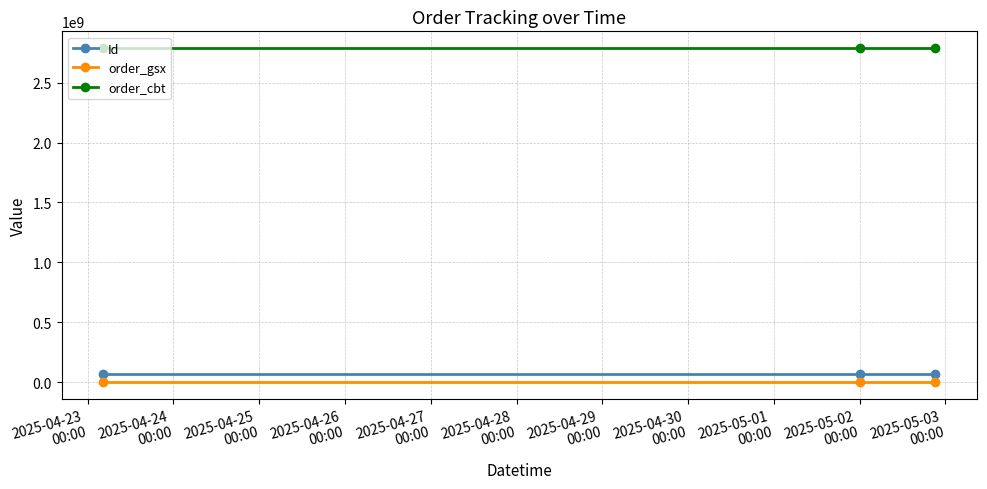

What is the maximum value shown in the chart?

2787609078